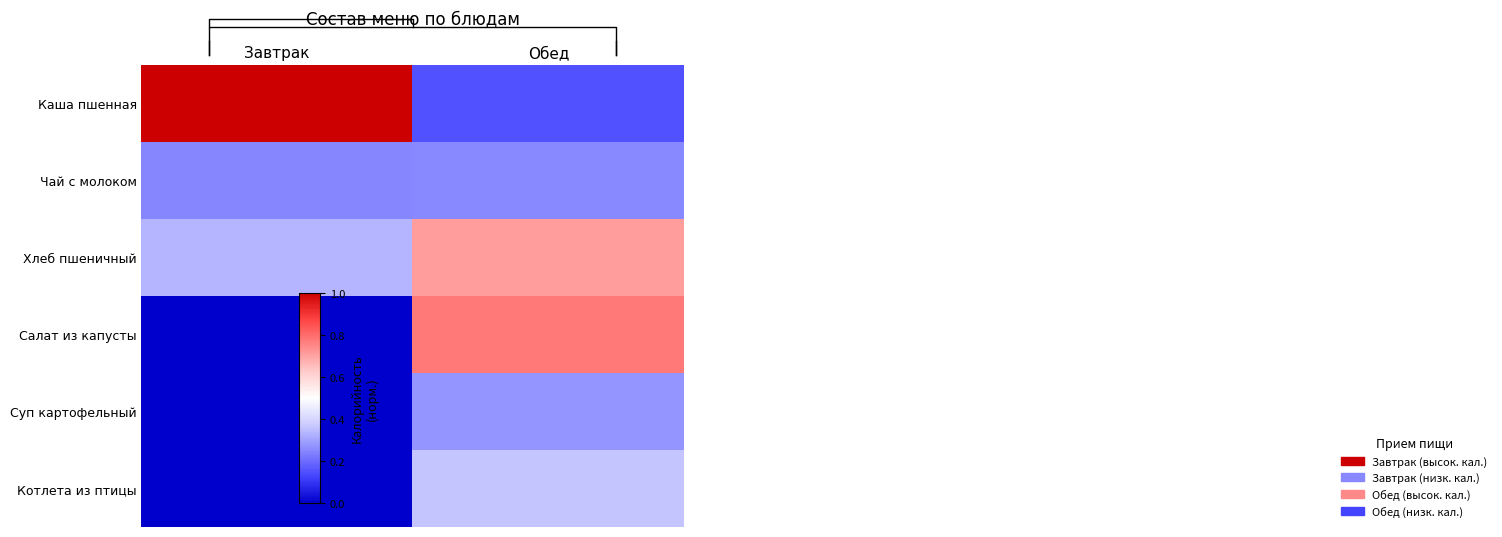

Which series has the largest total across all categories?

Каша пшенная